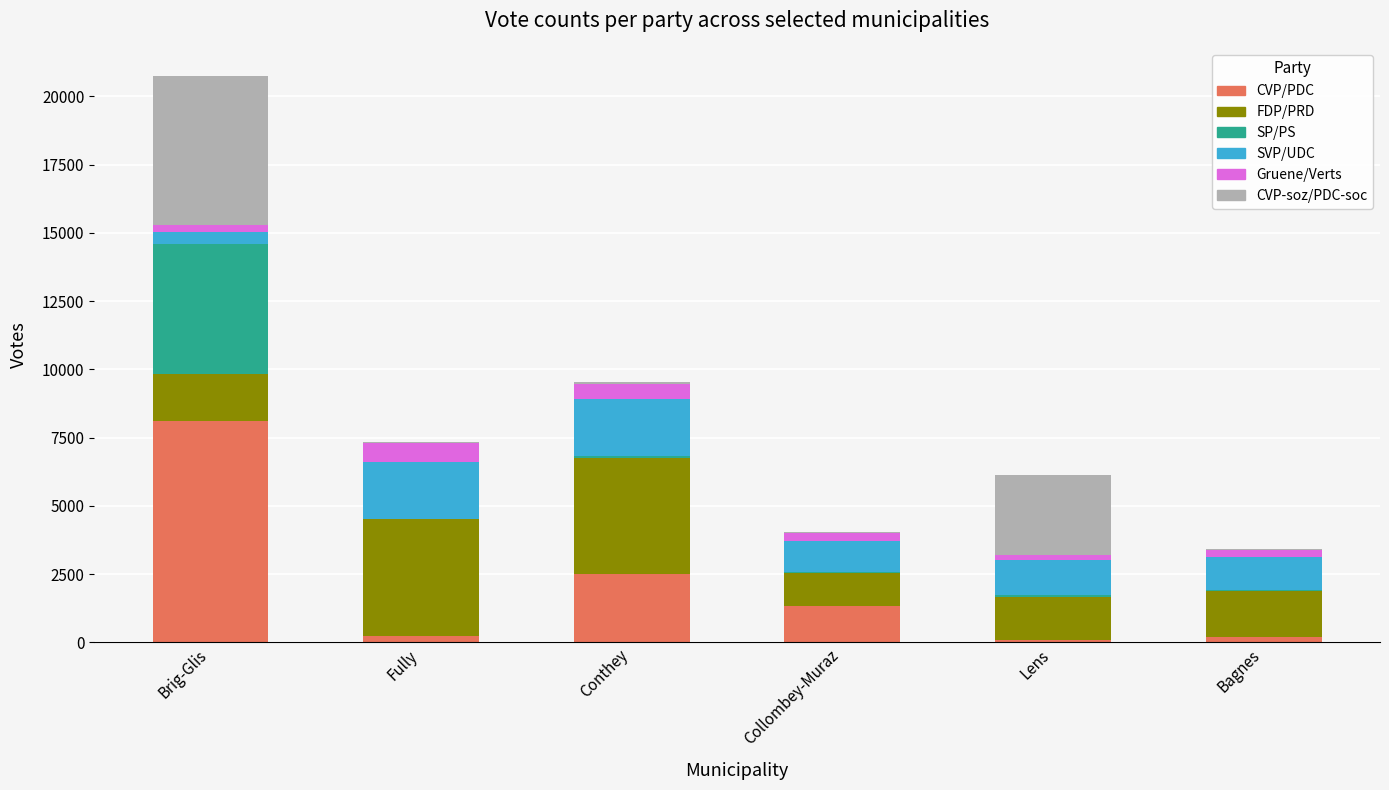

How many data points does each series have?

6